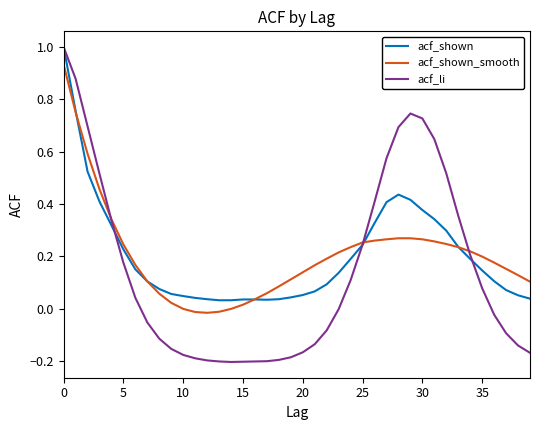

What is the maximum value shown in the chart?

1.0